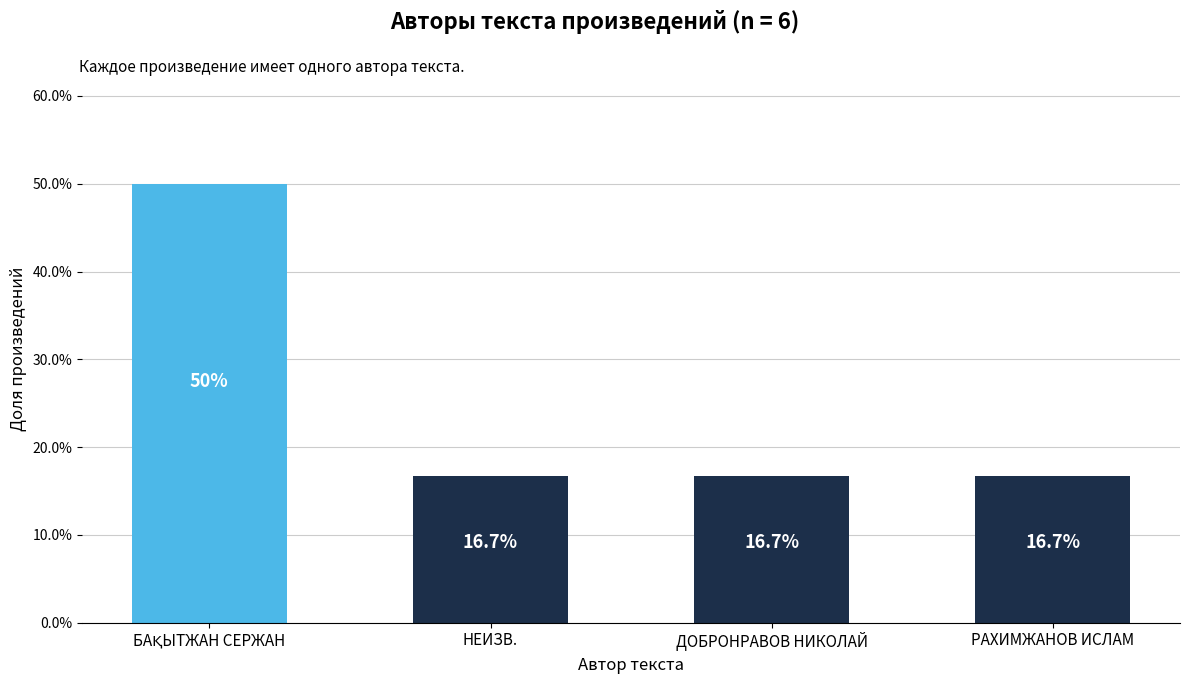

Reading left to right, what are all the values shown in this chart?

50.0	16.7	16.7	16.7